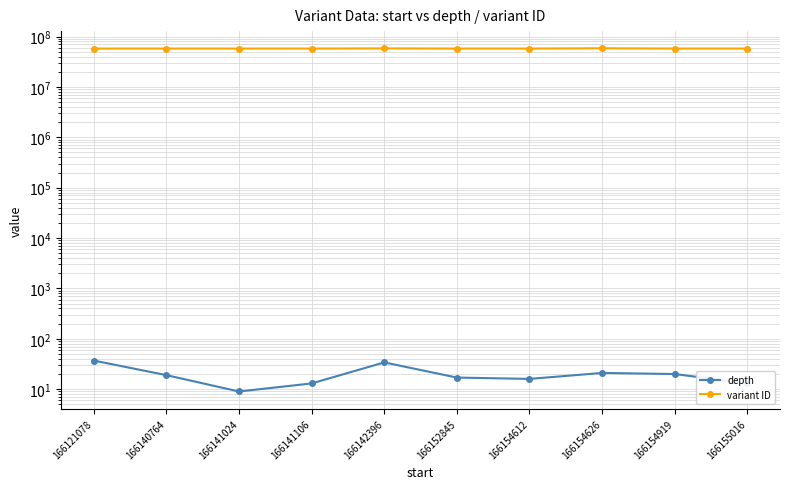

The depth series shows 19 at 166140764. True or false?

True